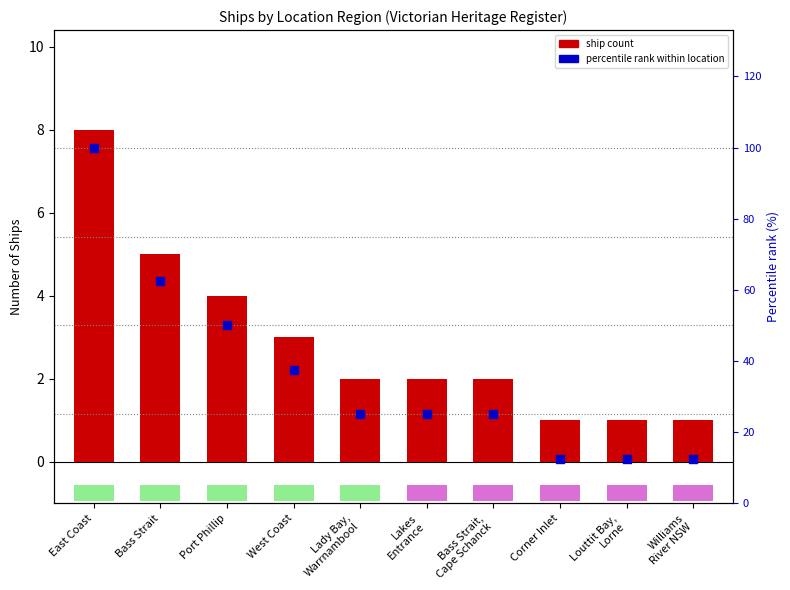

Is the value of Ship Count at Lakes
Entrance greater than the value of Percentile rank within location at East Coast?

No